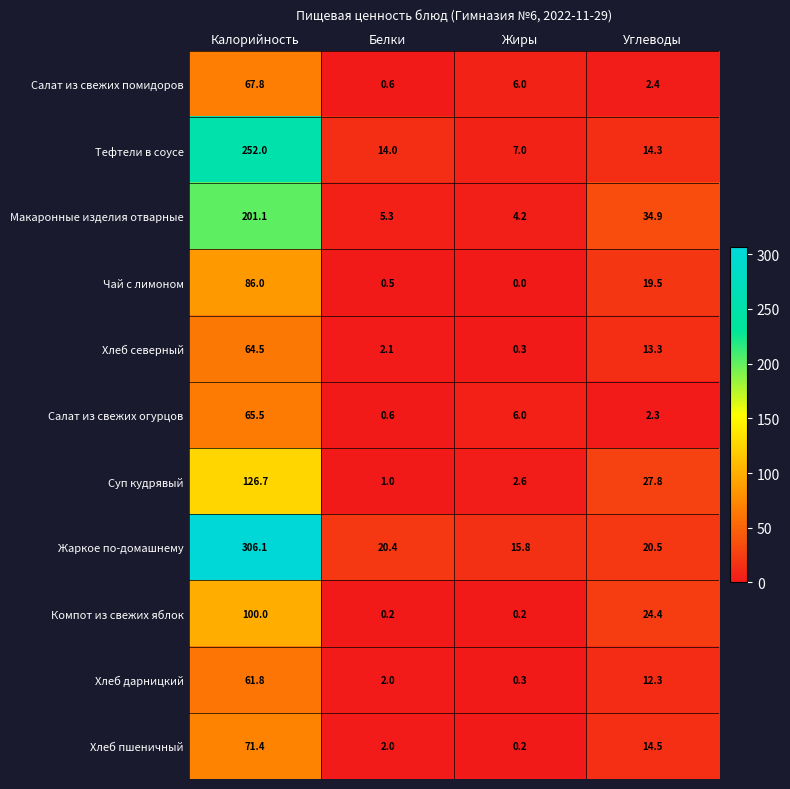

What is the average value of the Салат из свежих огурцов series?

18.6